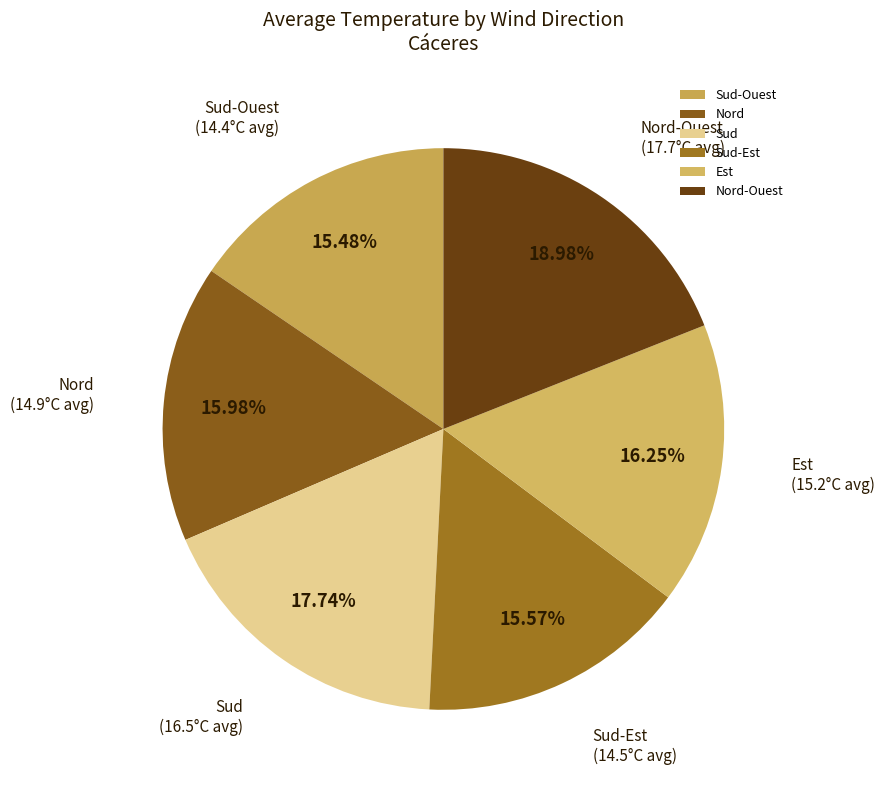

What is the largest slice in the pie chart?

Nord-Ouest